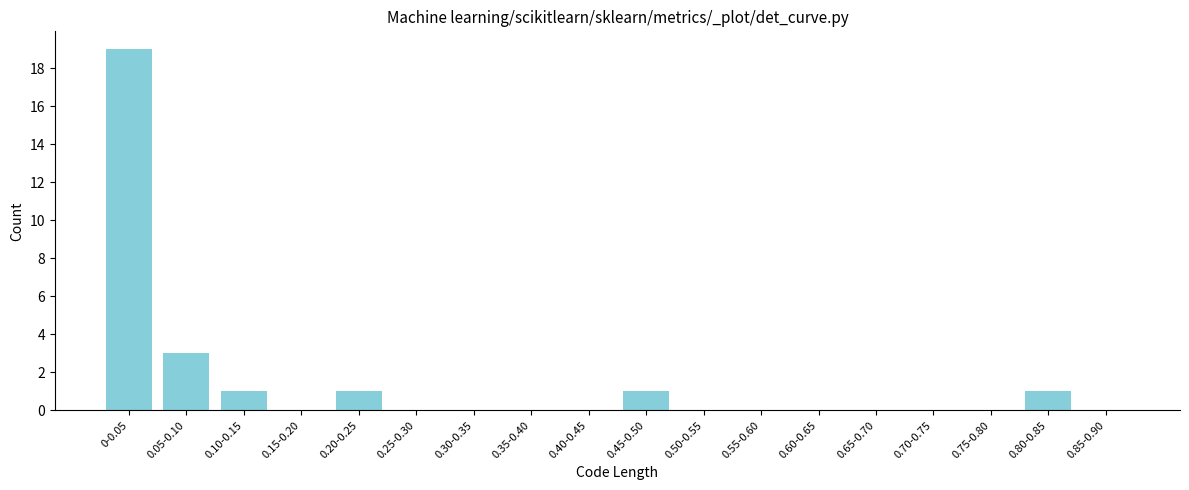

Reading left to right, transcribe all the data shown in this chart.

0-0.05=19	0.05-0.10=3	0.10-0.15=1	0.15-0.20=0	0.20-0.25=1	0.25-0.30=0	0.30-0.35=0	0.35-0.40=0	0.40-0.45=0	0.45-0.50=1	0.50-0.55=0	0.55-0.60=0	0.60-0.65=0	0.65-0.70=0	0.70-0.75=0	0.75-0.80=0	0.80-0.85=1	0.85-0.90=0